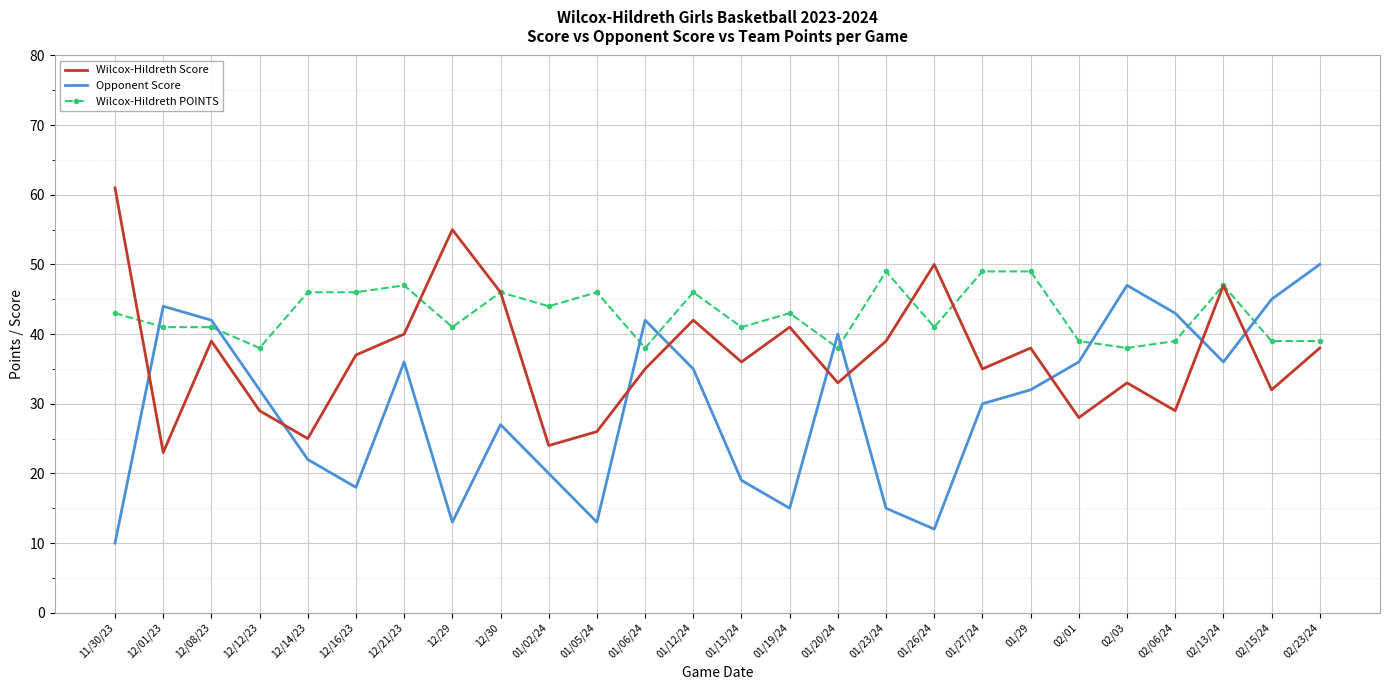

What is the maximum value for Opponent Score?

50